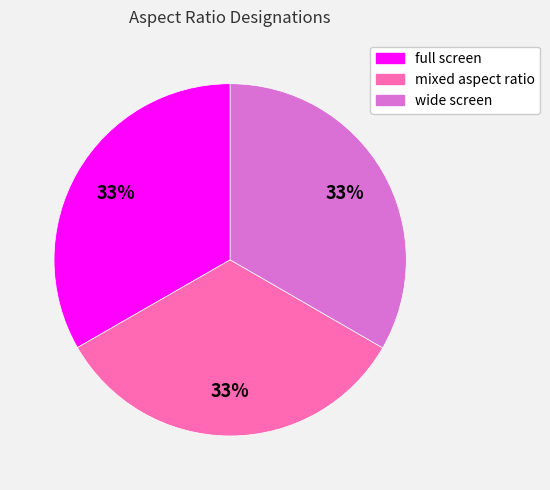

Is the sum of wide screen and mixed aspect ratio greater than half?

Yes